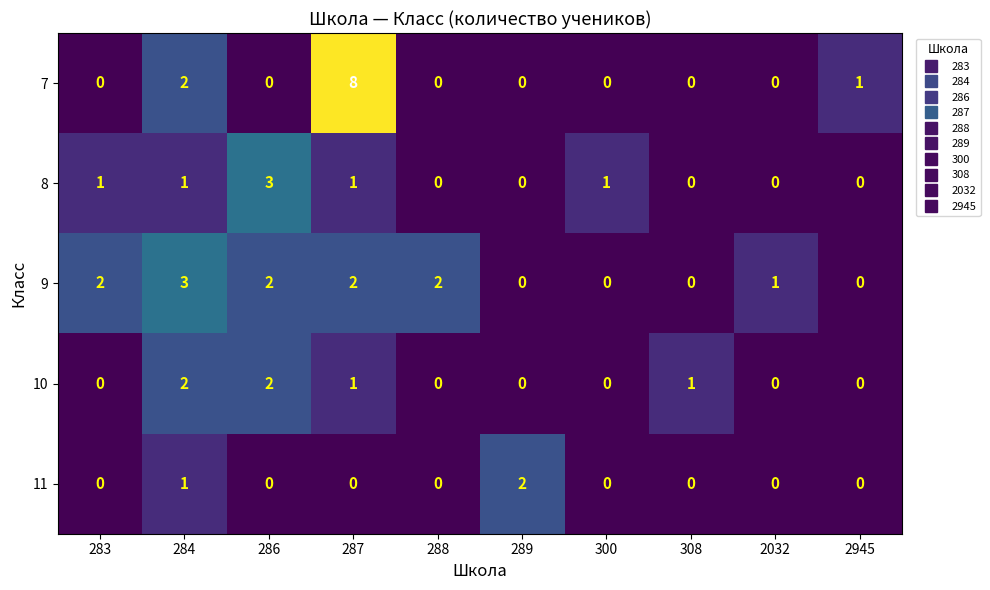

Which series has the widest spread of values?

7